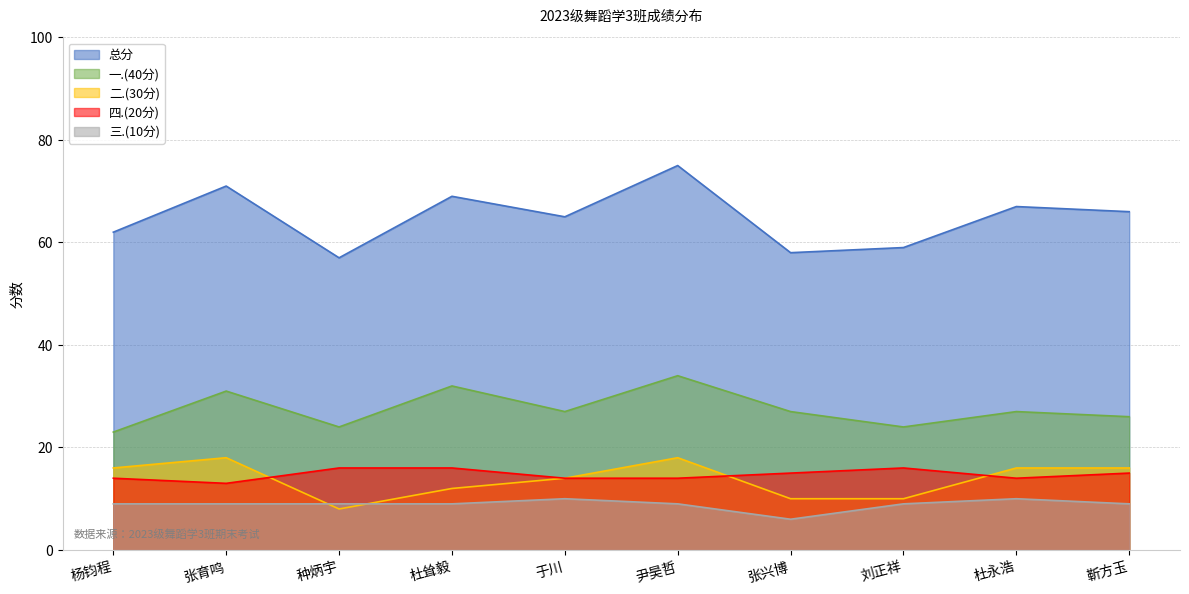

What is the spread (max minus min) of values at 张兴博?

52